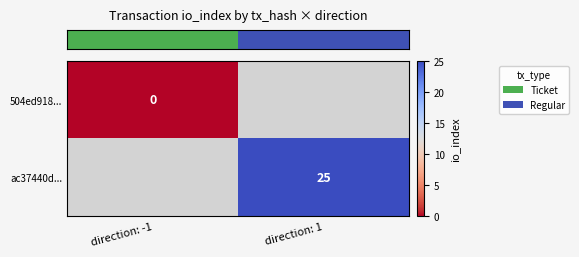

Which category has the highest value across all series?

direction: 1